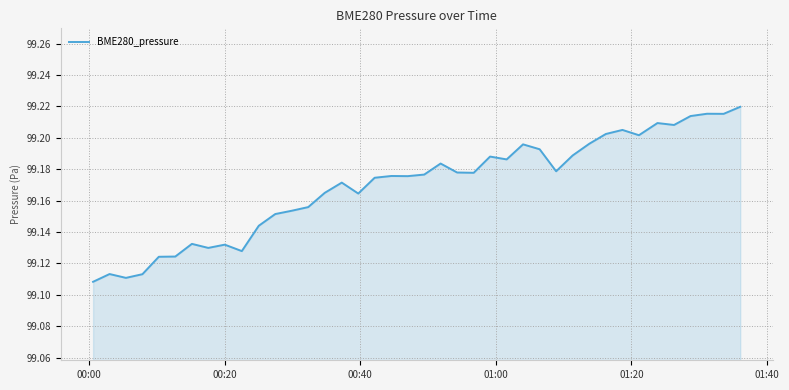

How many categories are shown in the chart?

40